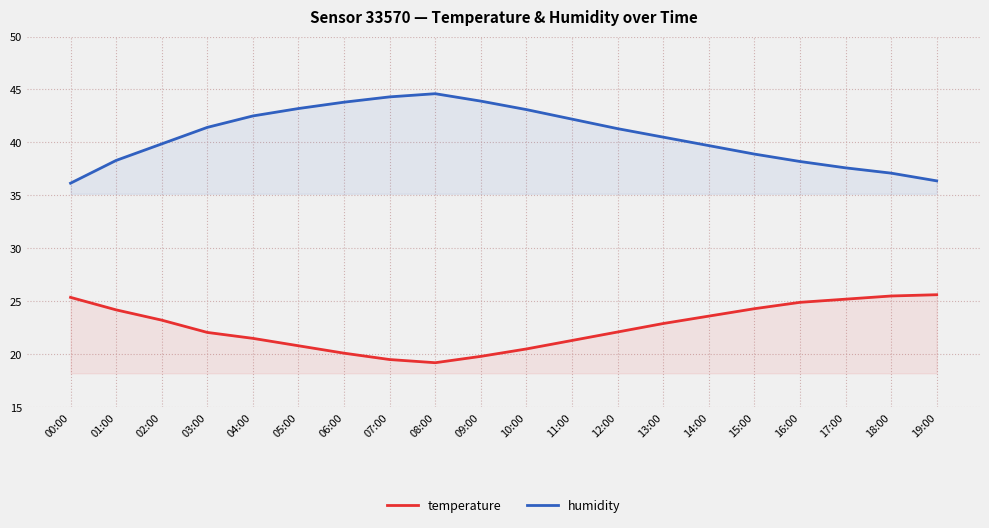

True or false: temperature has more than 0 points higher than both neighbors.

False